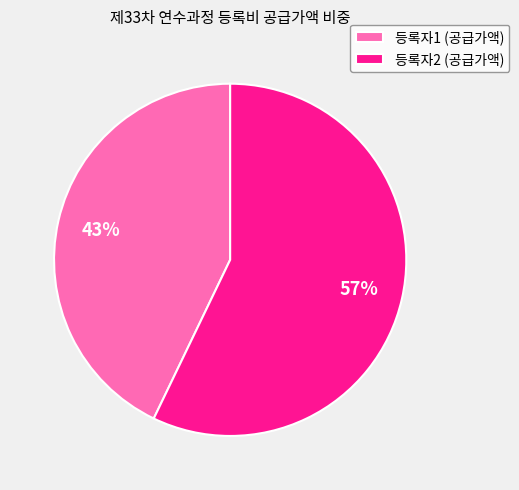

Rank the categories by value from lowest to highest.

등록자1 (공급가액), 등록자2 (공급가액)